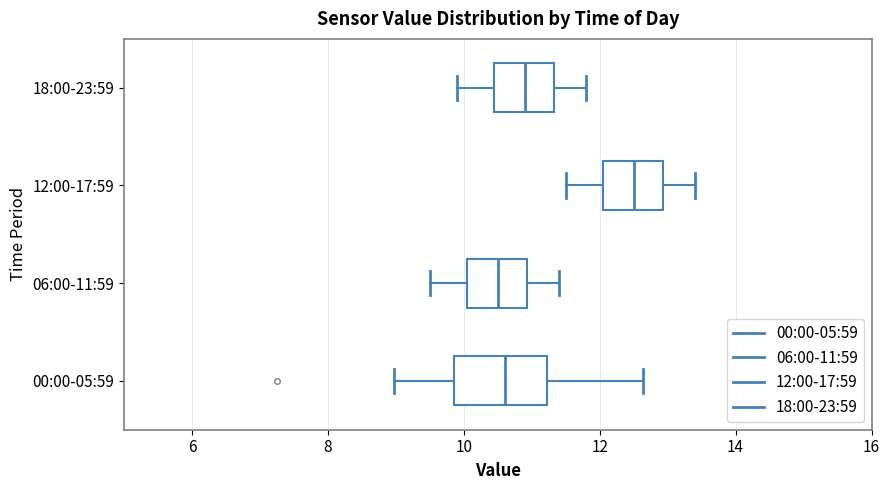

Which box is the widest, from its left edge to its right edge?

00:00-05:59